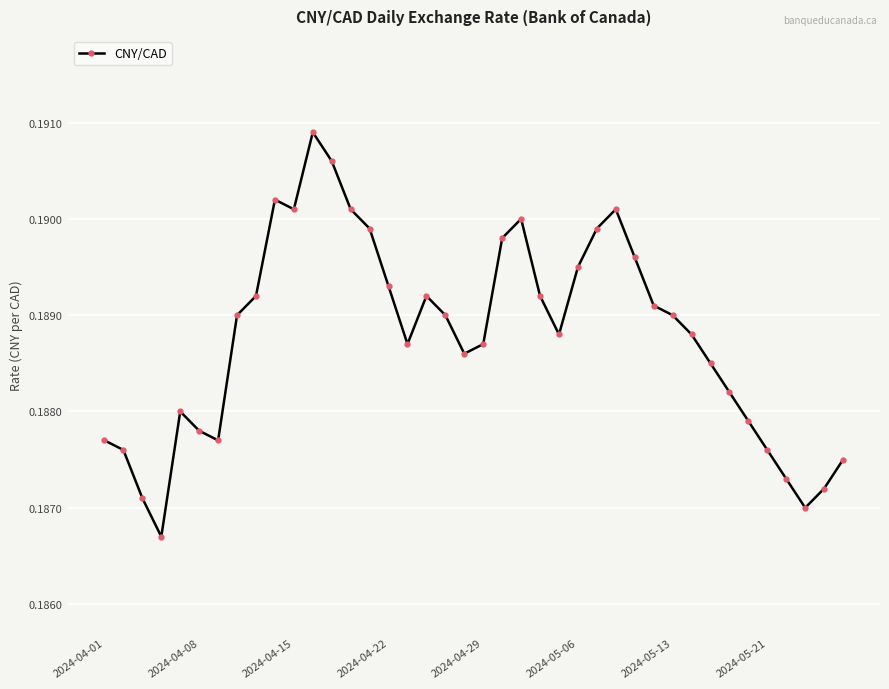

What is the sum of all values?

7.6